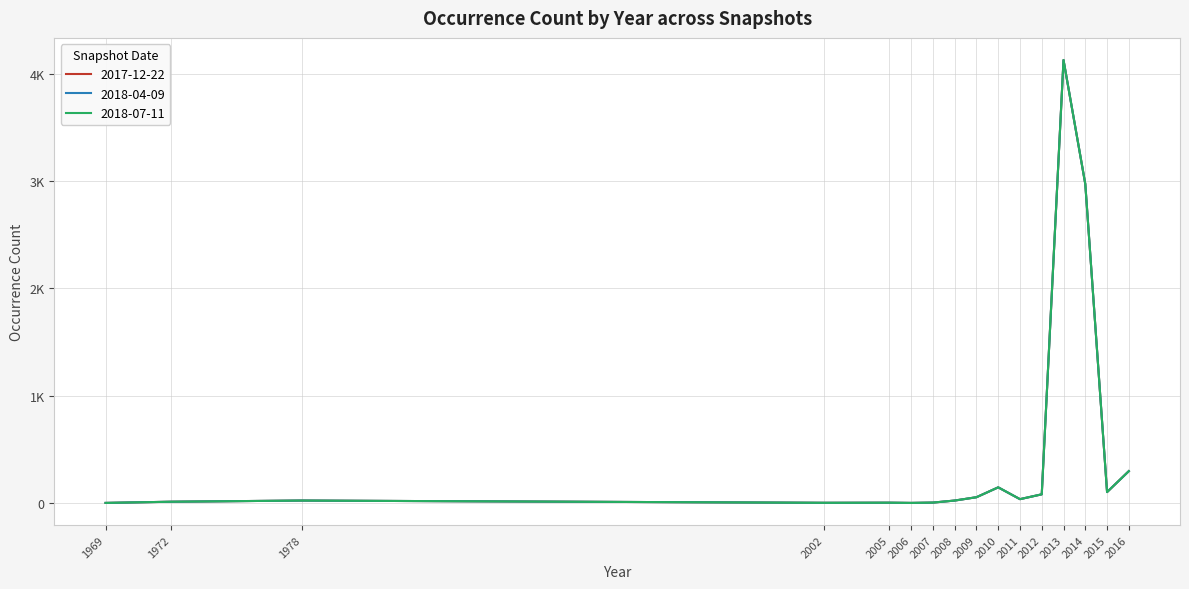

What is the total value across all series at 2006?

3